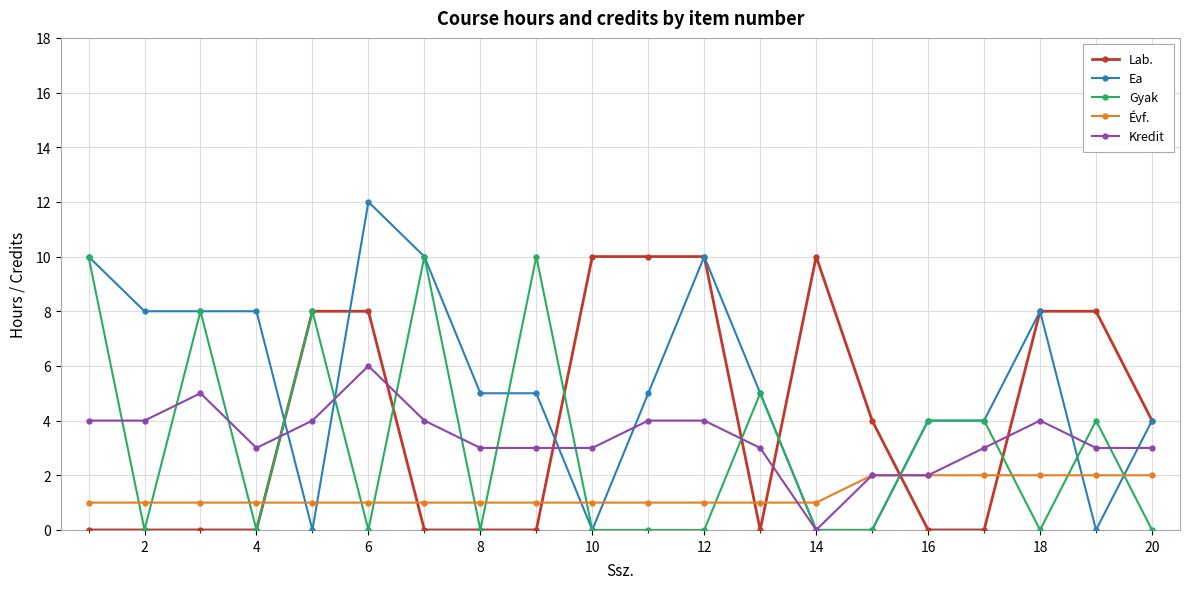

What is the highest value of the Évf. series?

2